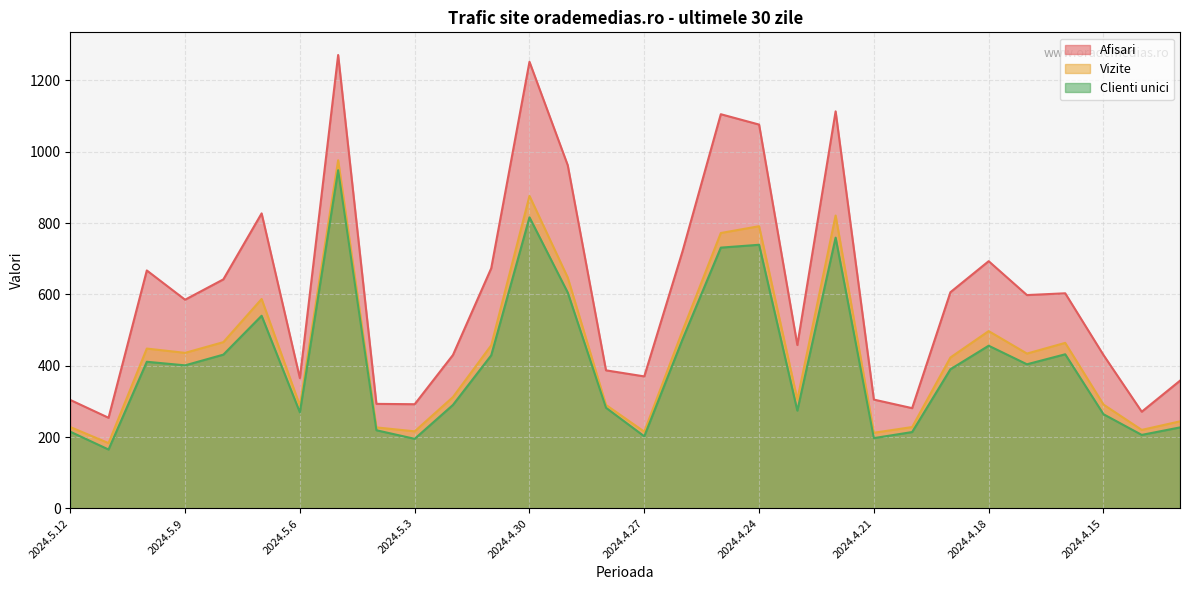

At how many categories does at least one series exceed 1138?

2